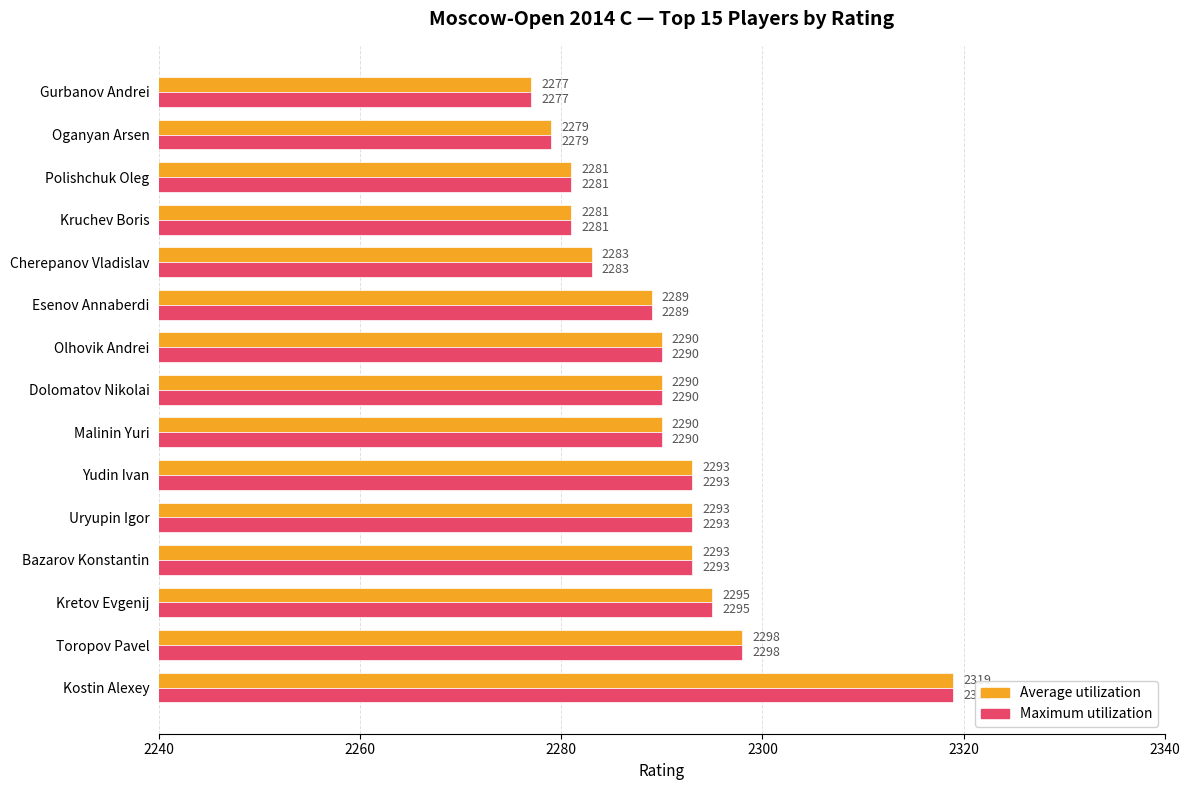

What is the average value of the Maximum utilization series?

2290